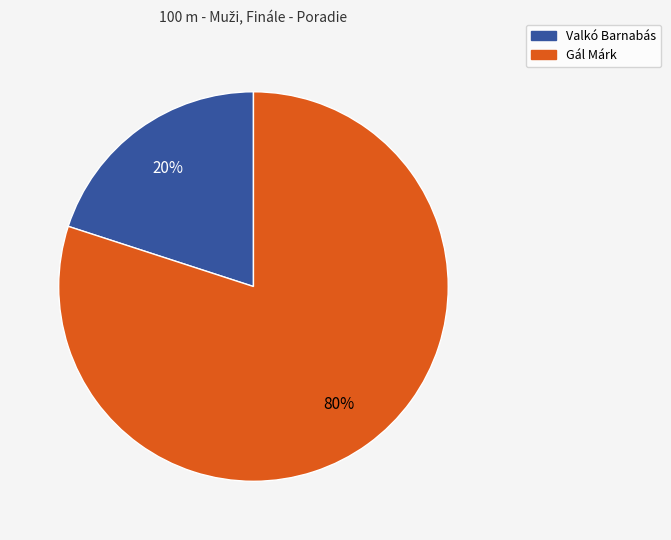

Rank the categories by value from lowest to highest.

Valkó Barnabás, Gál Márk